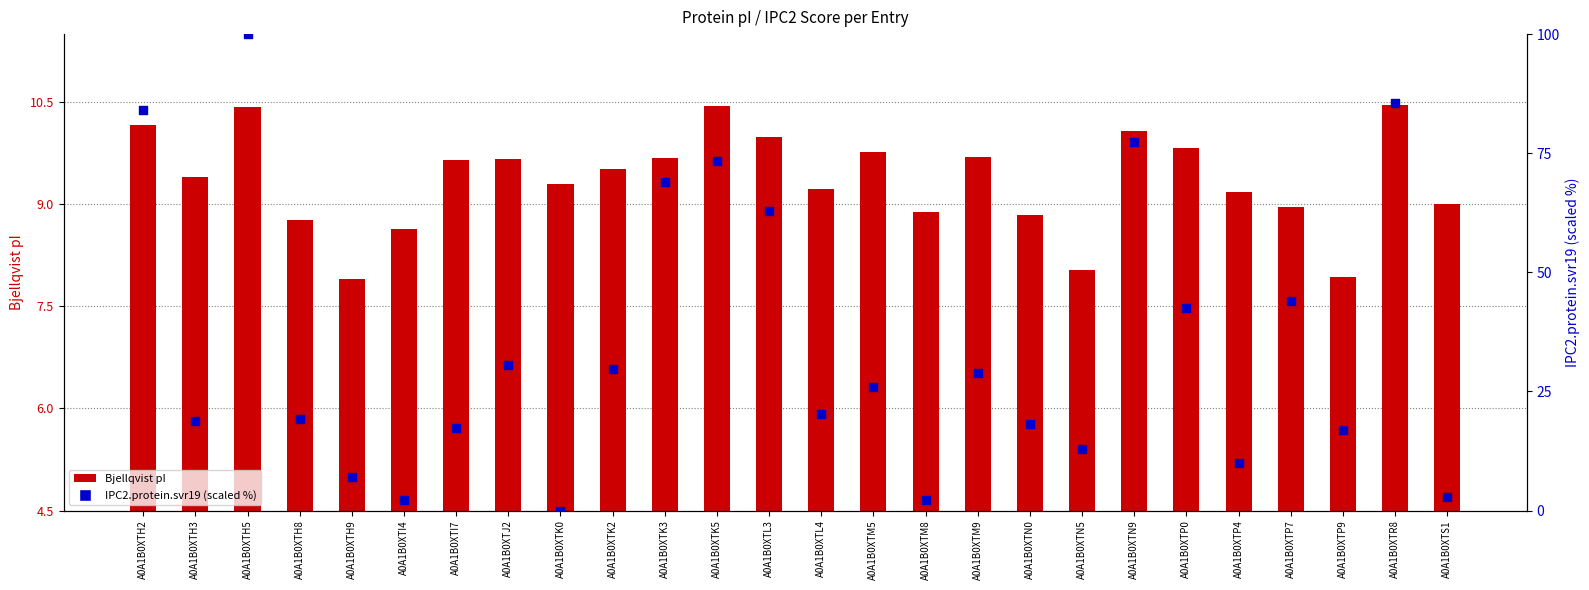

At which category is the sum across all series the highest?

A0A1B0XTH5